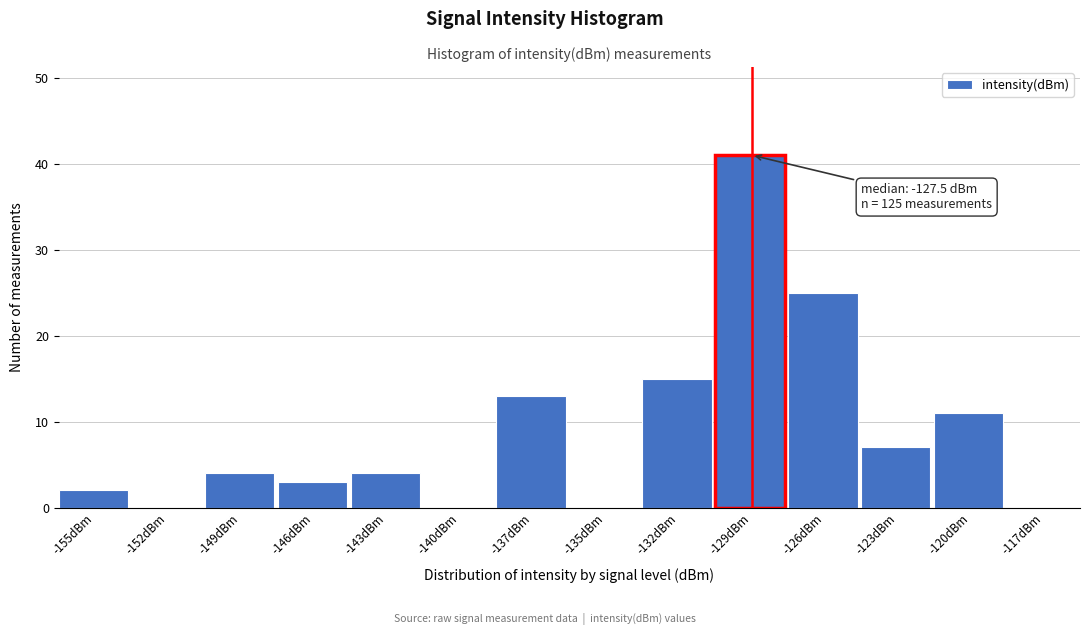

Reading left to right, what are all the values shown in this chart?

-155dBm=2	-152dBm=0	-149dBm=4	-146dBm=3	-143dBm=4	-140dBm=0	-137dBm=13	-135dBm=0	-132dBm=15	-129dBm=41	-126dBm=25	-123dBm=7	-120dBm=11	-117dBm=0